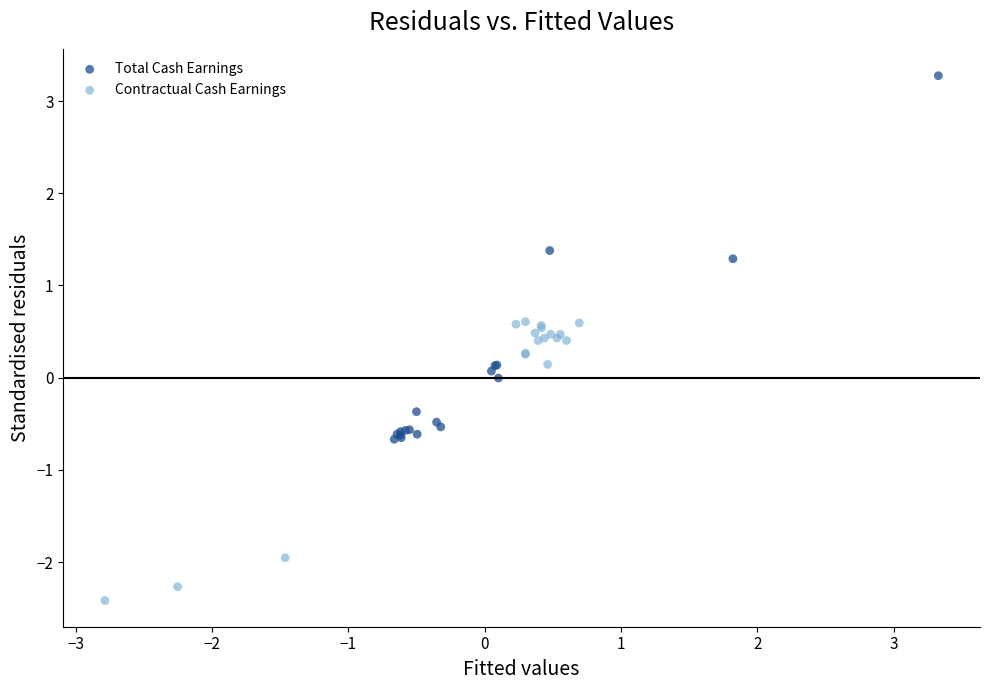

What are all the series names shown in the legend?

Total Cash Earnings, Contractual Cash Earnings